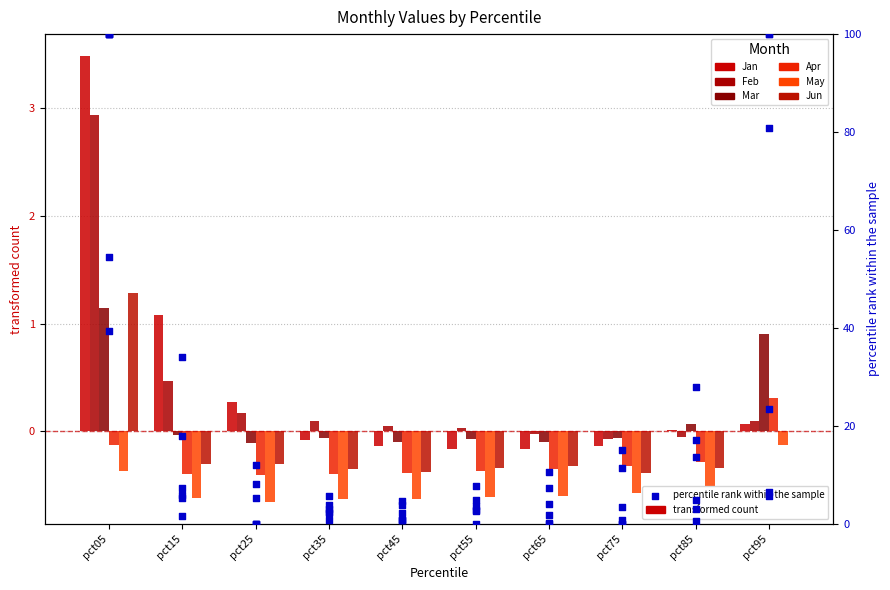

What is the total value across all series at pct55?

9.5